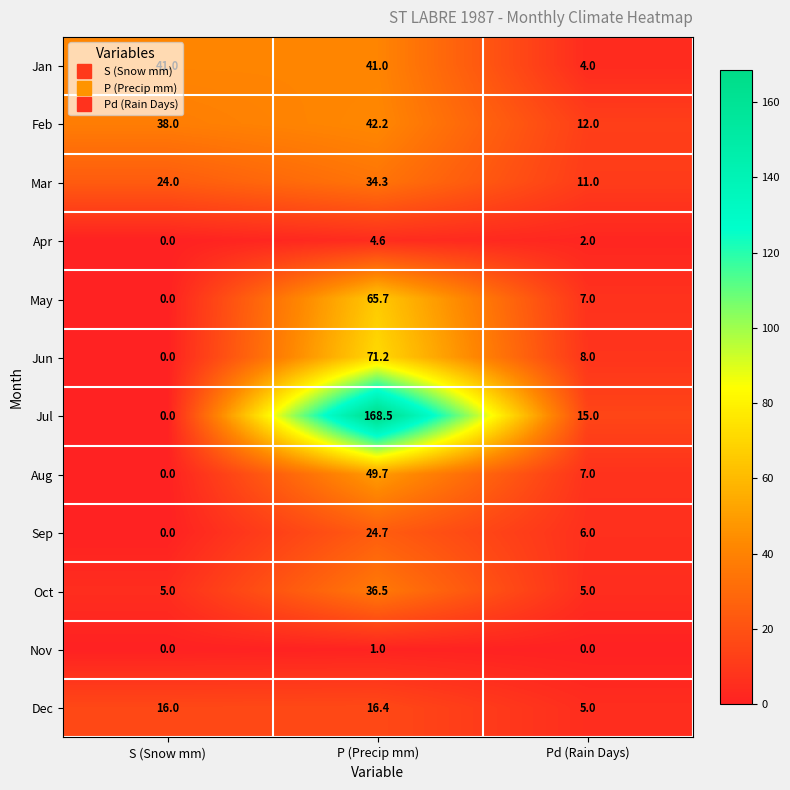

True or false: May has a value of 0.0 at S (Snow mm).

True